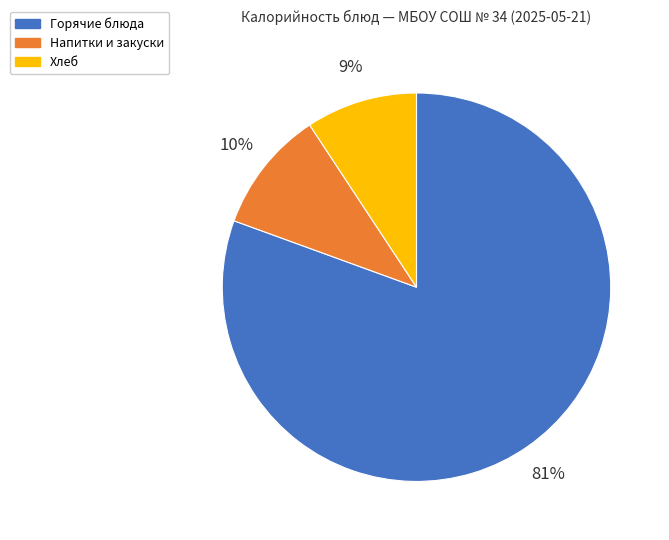

To the nearest percent, what is the average slice percentage?

33%